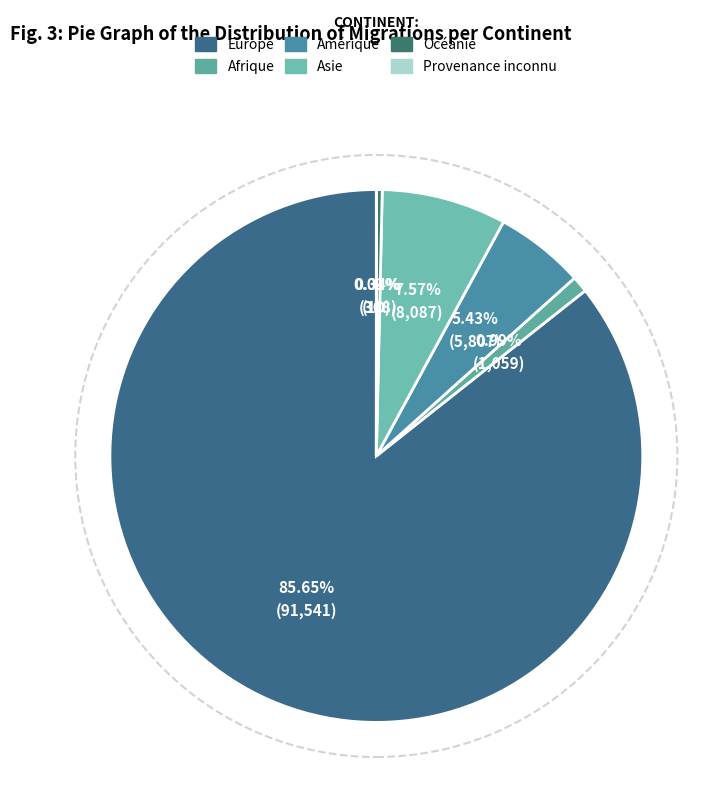

To the nearest percent, what percentage of the pie is Afrique?

1%